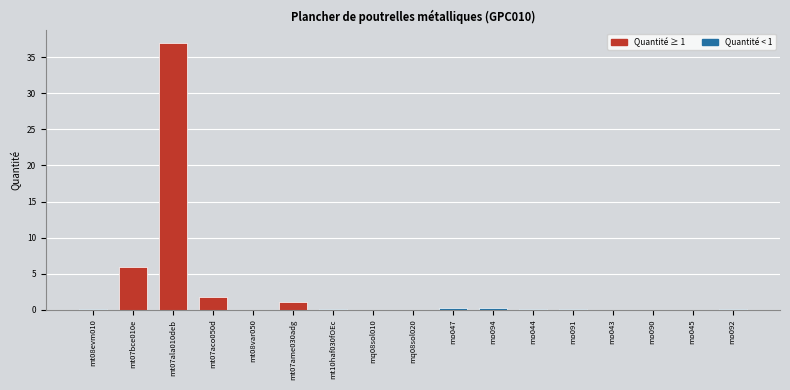

What is the change in value from mt07ame030adg to mo094?

-0.9